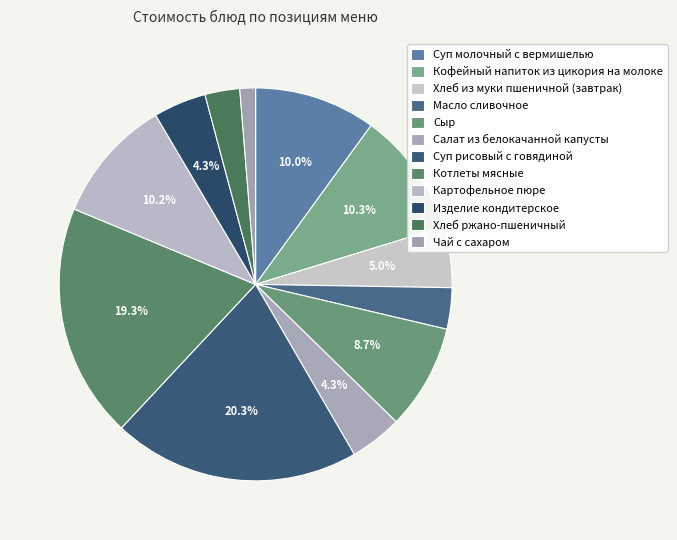

What percentage do Масло сливочное and Салат из белокачанной капусты together represent?

7.7%